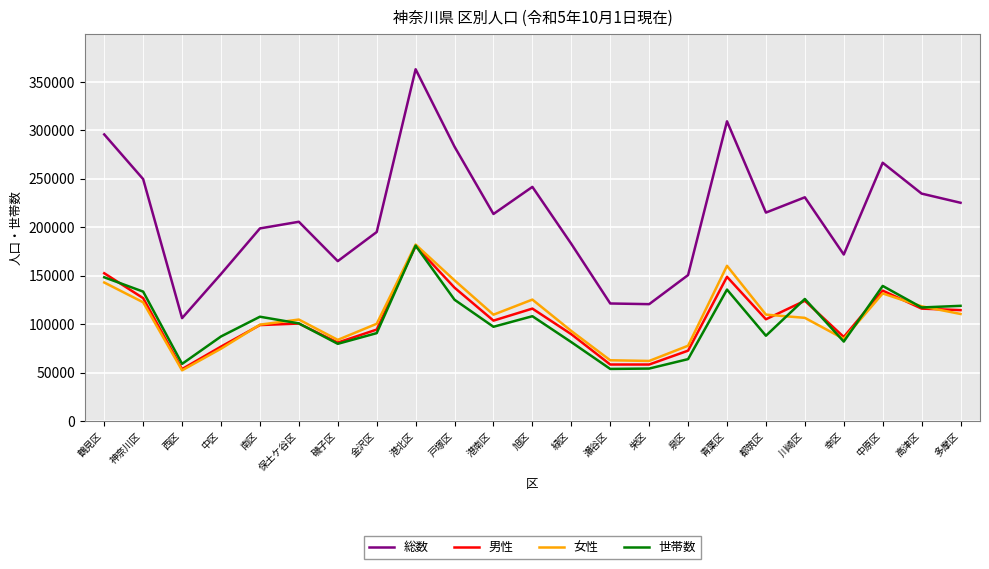

True or false: 総数 and 世帯数 intersect in this chart.

False